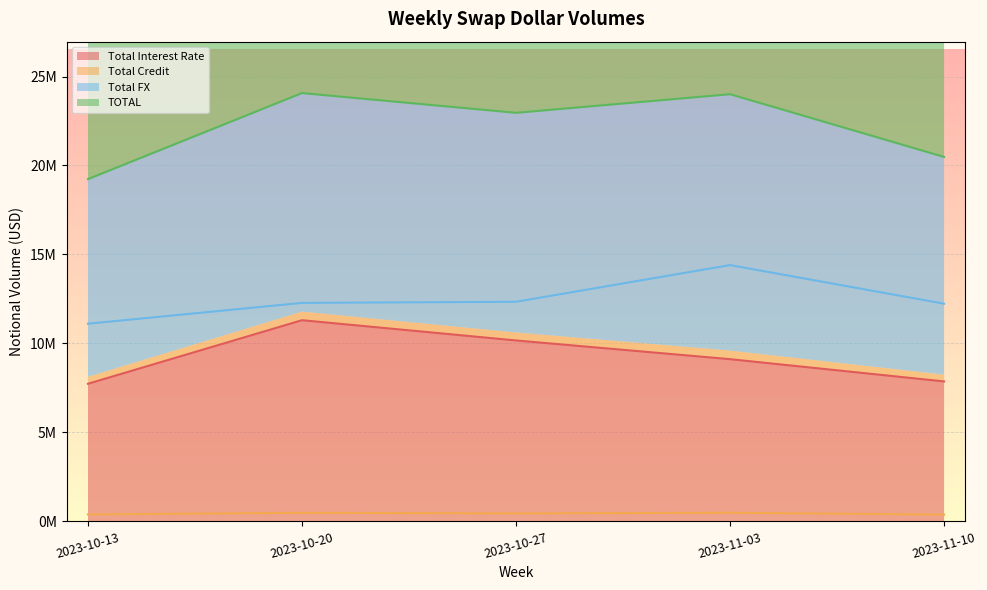

What are all the series names shown in the legend?

Total Interest Rate, Total Credit, Total FX, TOTAL